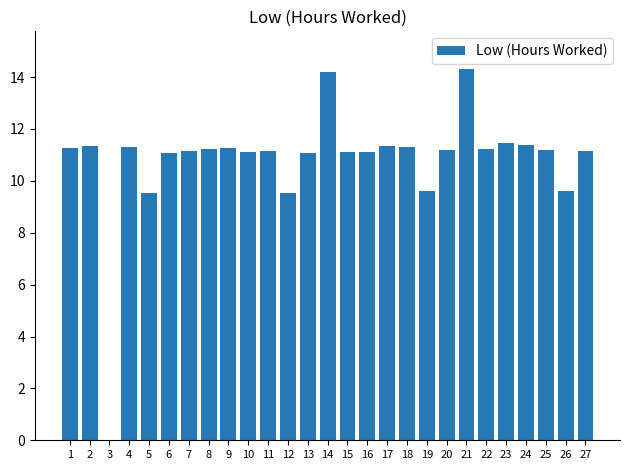

The value at 23 is 11.5. True or false?

True